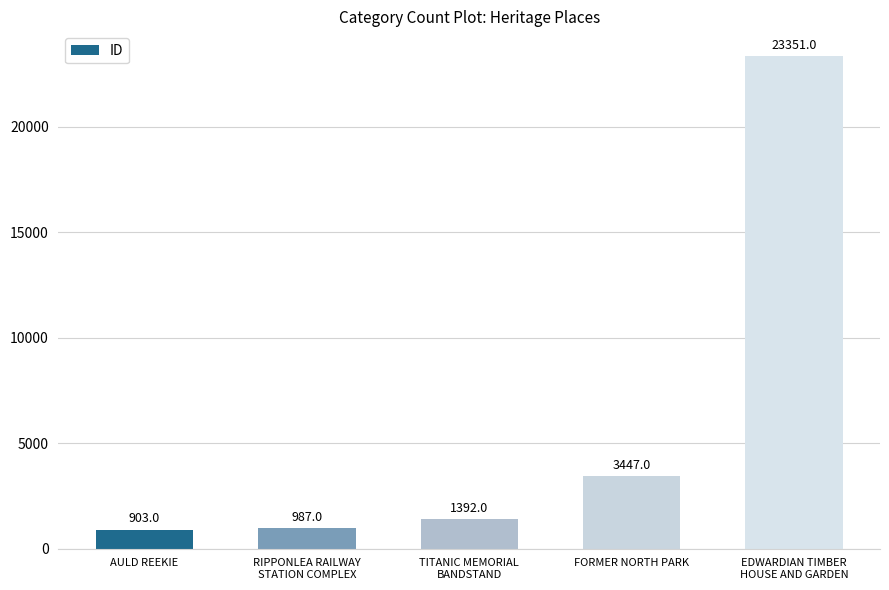

Reading right to left, transcribe all the data shown in this chart.

23351	3447	1392	987	903